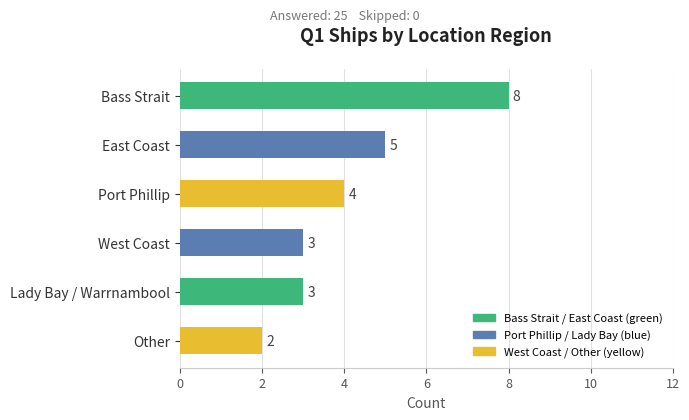

At which label is the value closest to 5?

East Coast